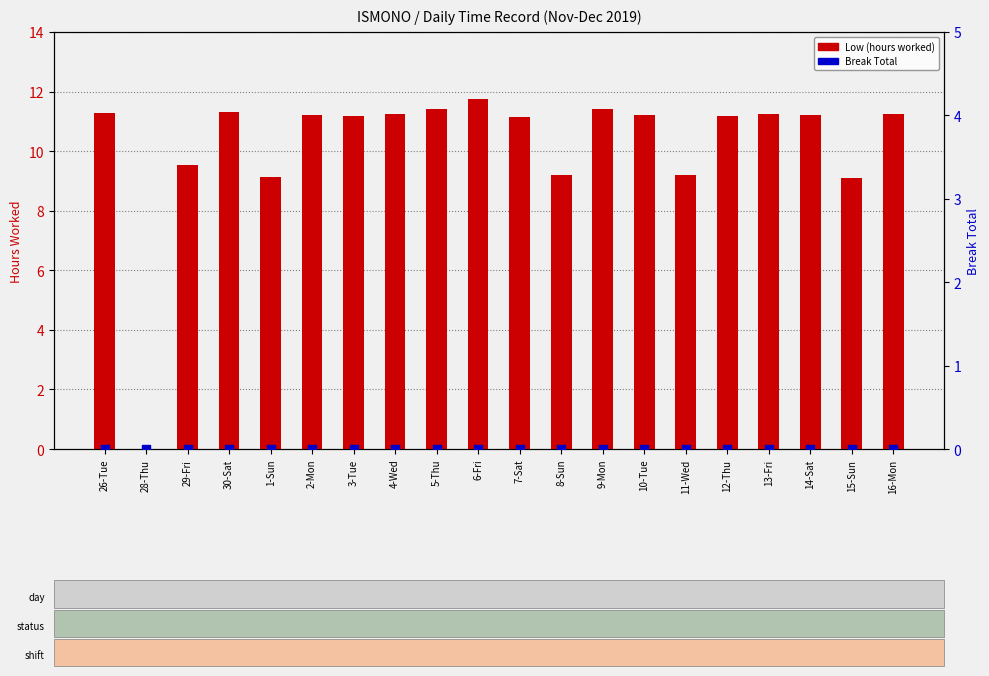

Which series has the largest total across all categories?

Low (hours worked)